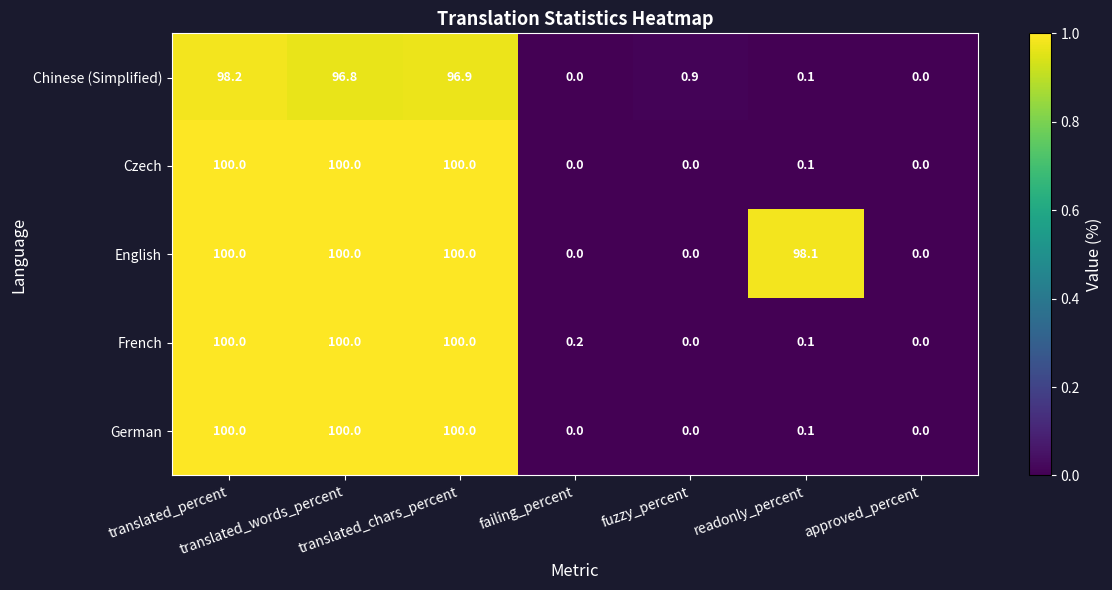

How many values in French are above zero?

5